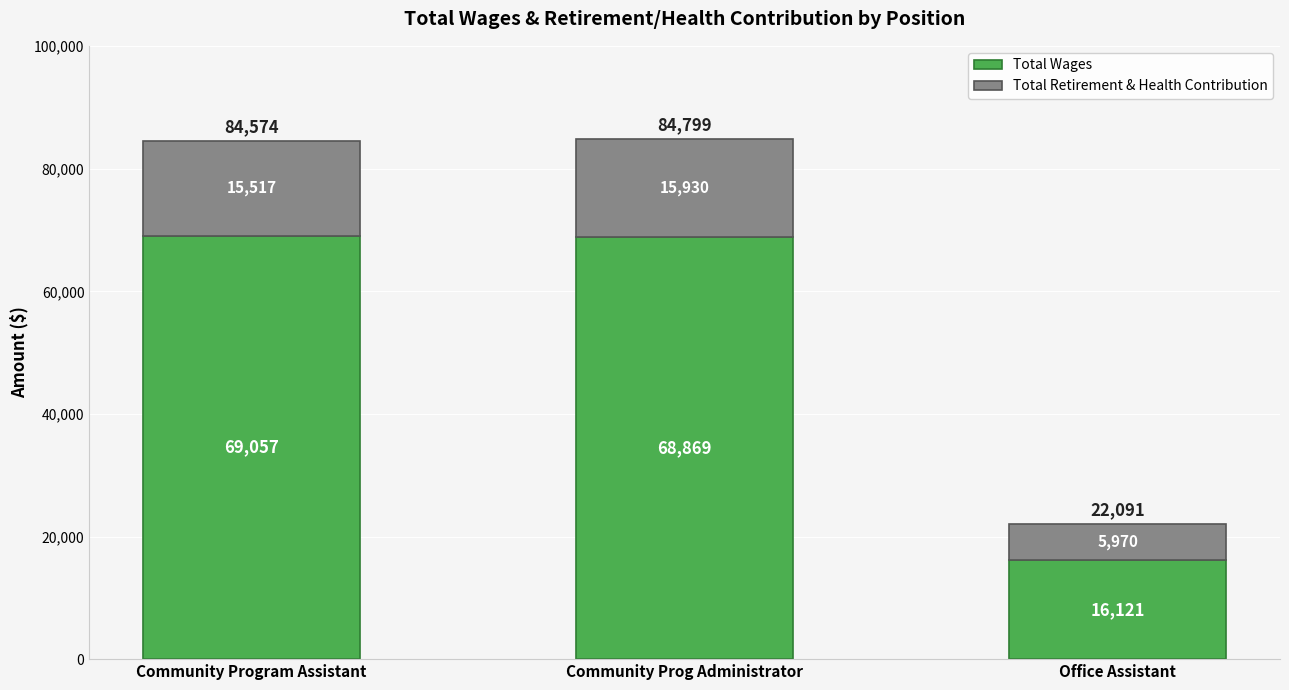

What is the total value across all series at Community Prog Administrator?

84799